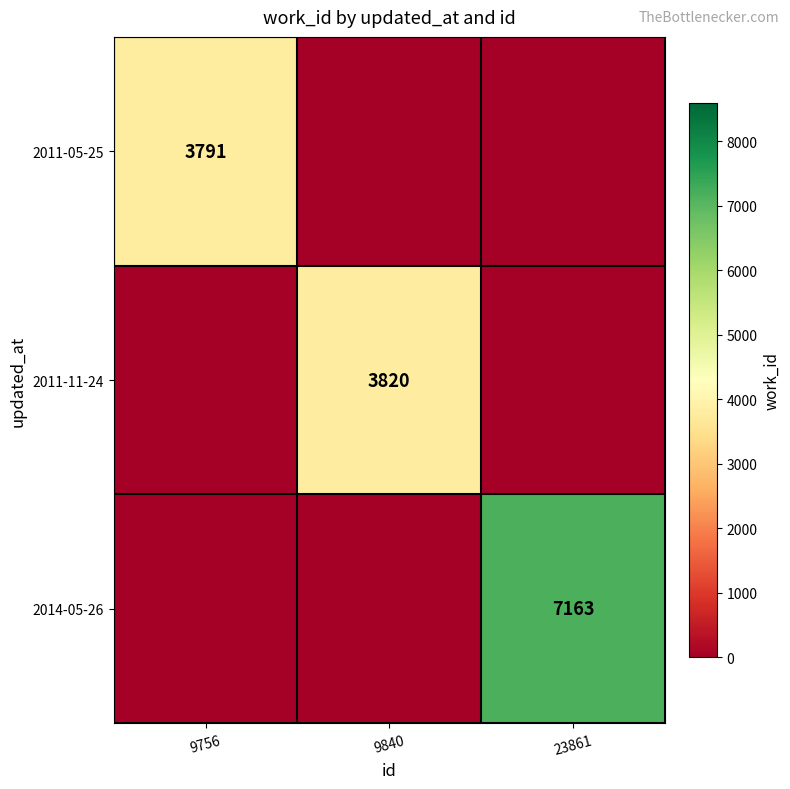

True or false: 2014-05-26 has a value of 3180 at 23861.

False